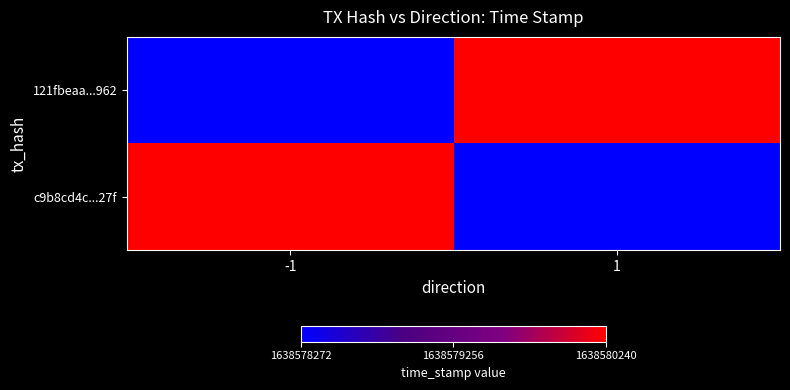

What is the minimum value shown in the chart?

1638578272